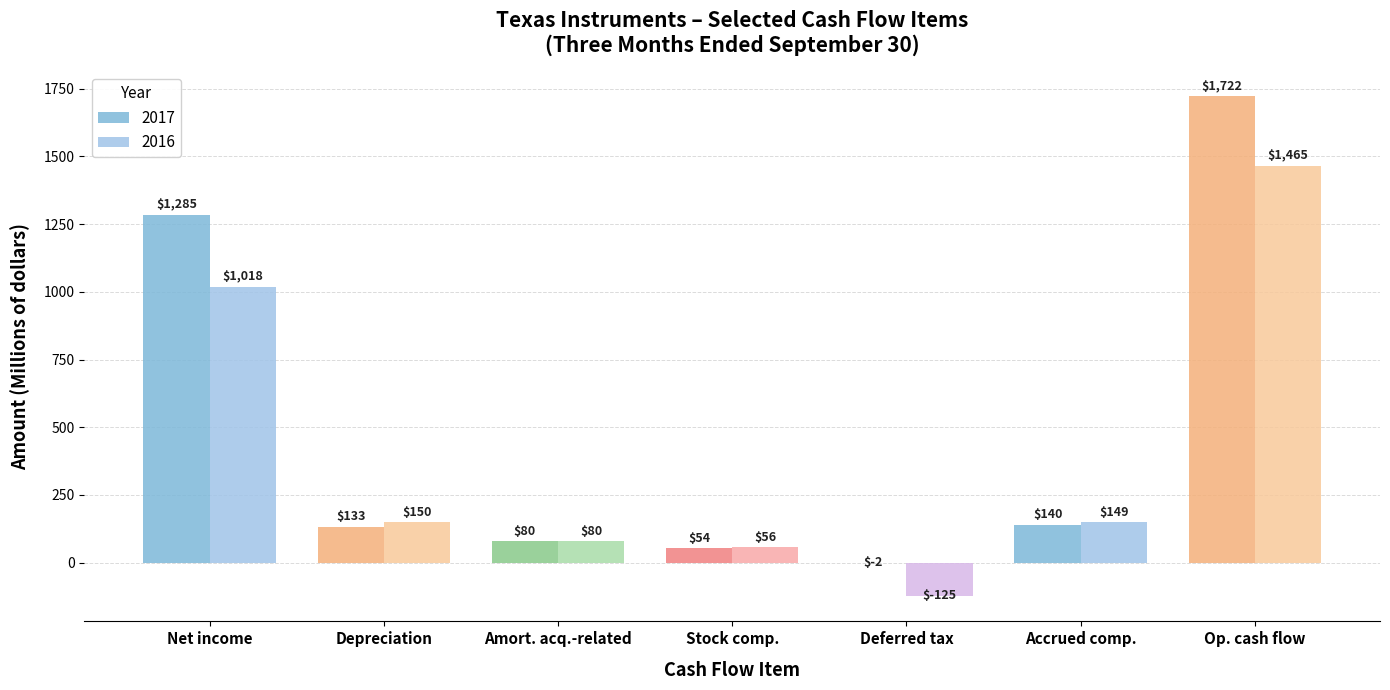

What are all the series names shown in the legend?

2017, 2016